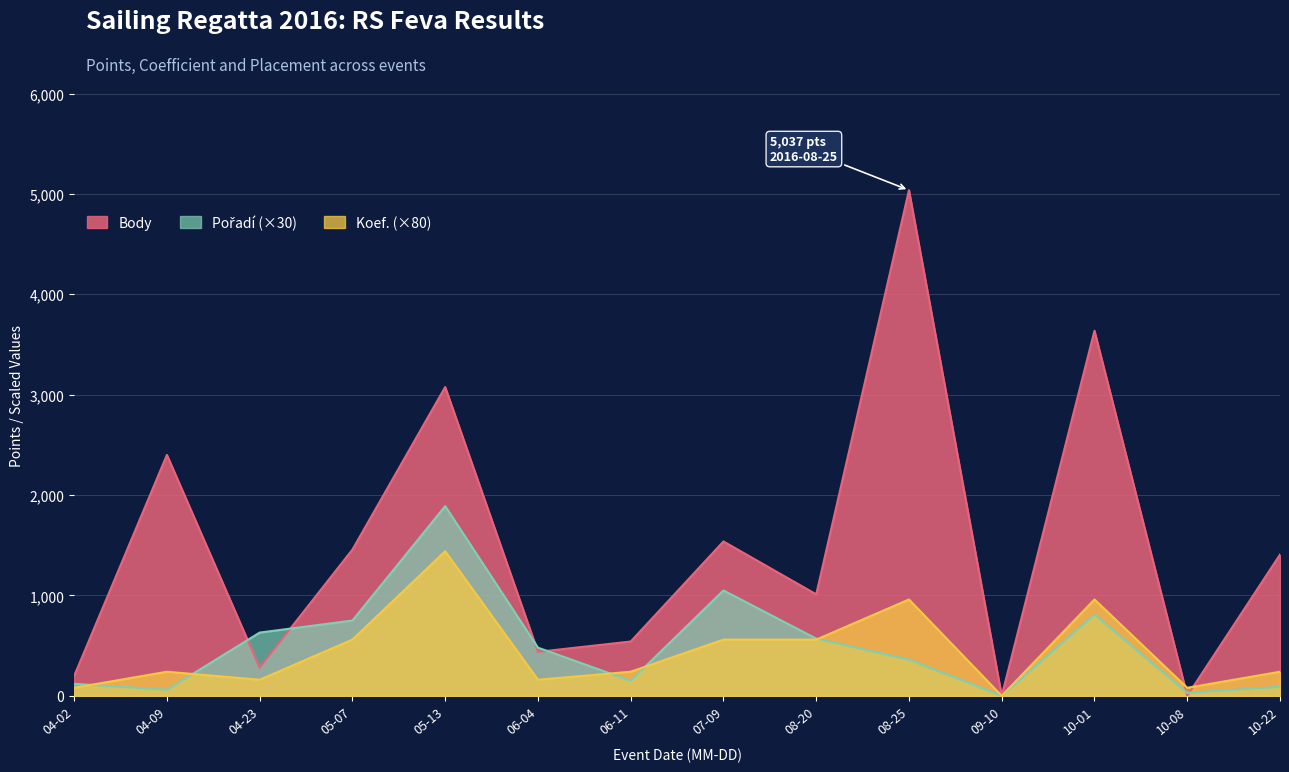

What value does the Koef. series have at 08-20, to the nearest 50?

550